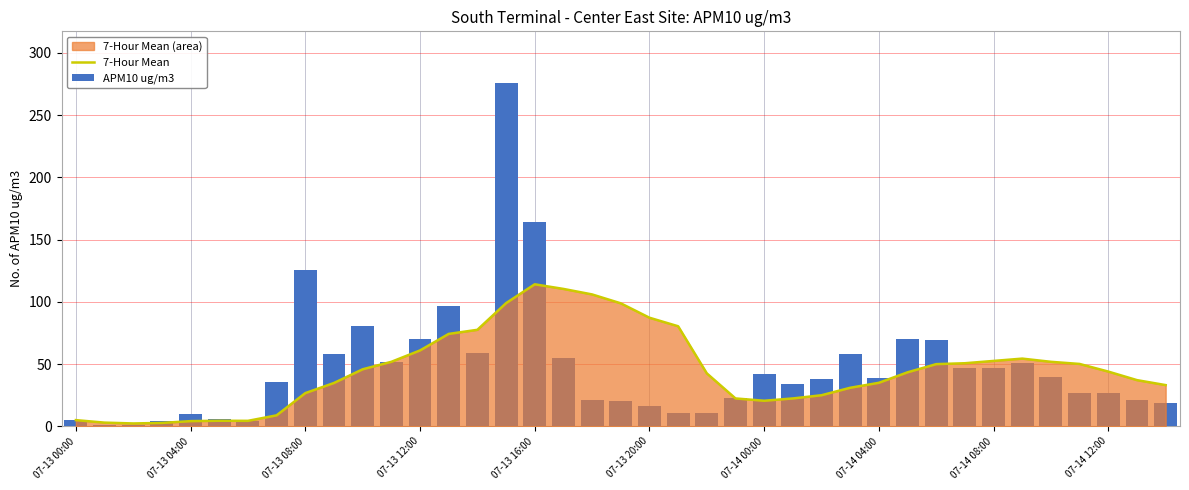

Rank the series by their average value, from highest to lowest.

APM10 ug/m3, 7-Hour Mean